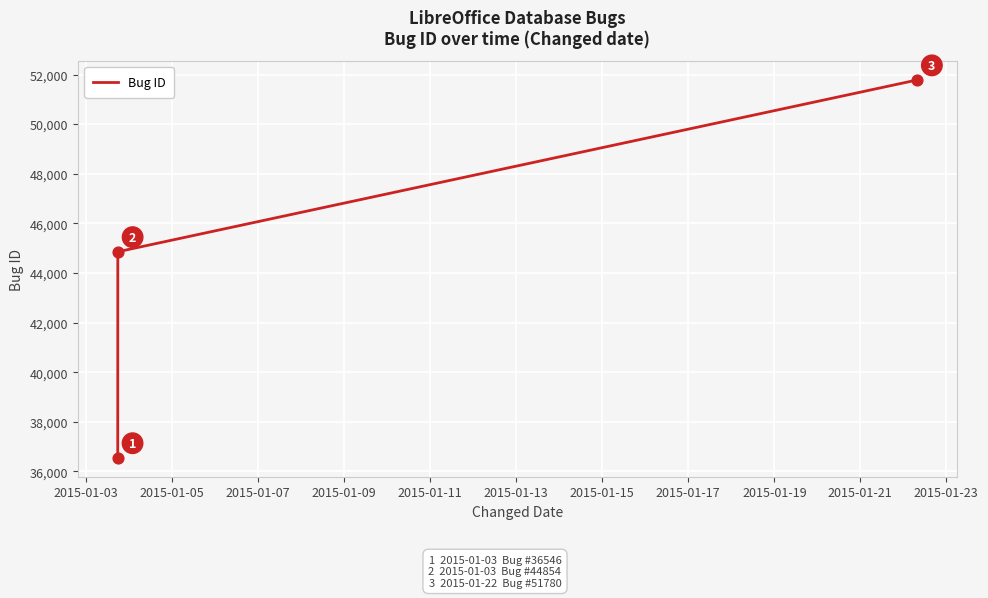

Count the values in the range 36546 to 51780.

3